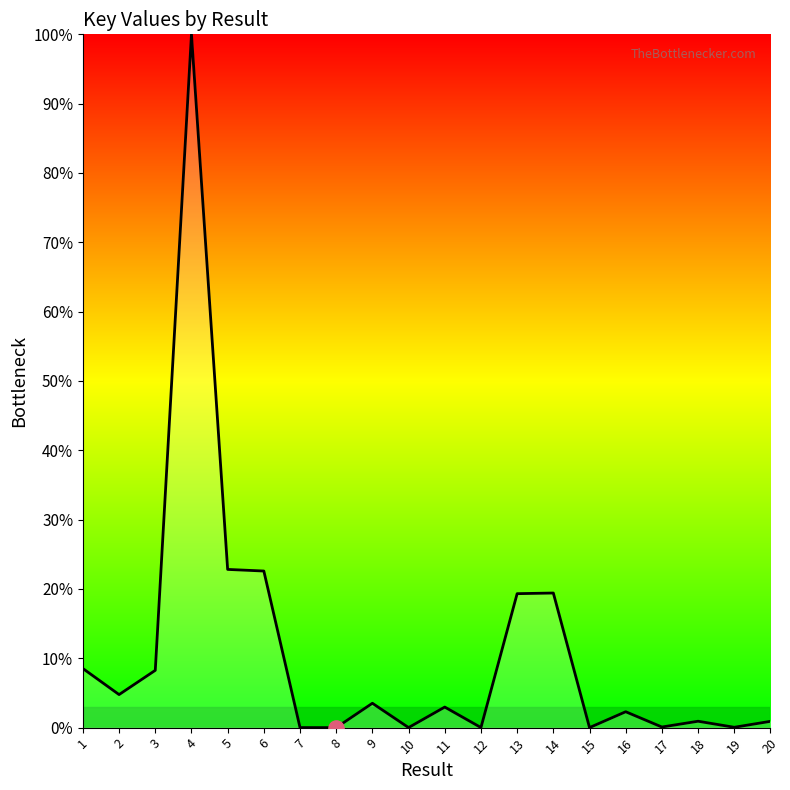

What is the ratio of the value at 5 to the value at 9?

6.5